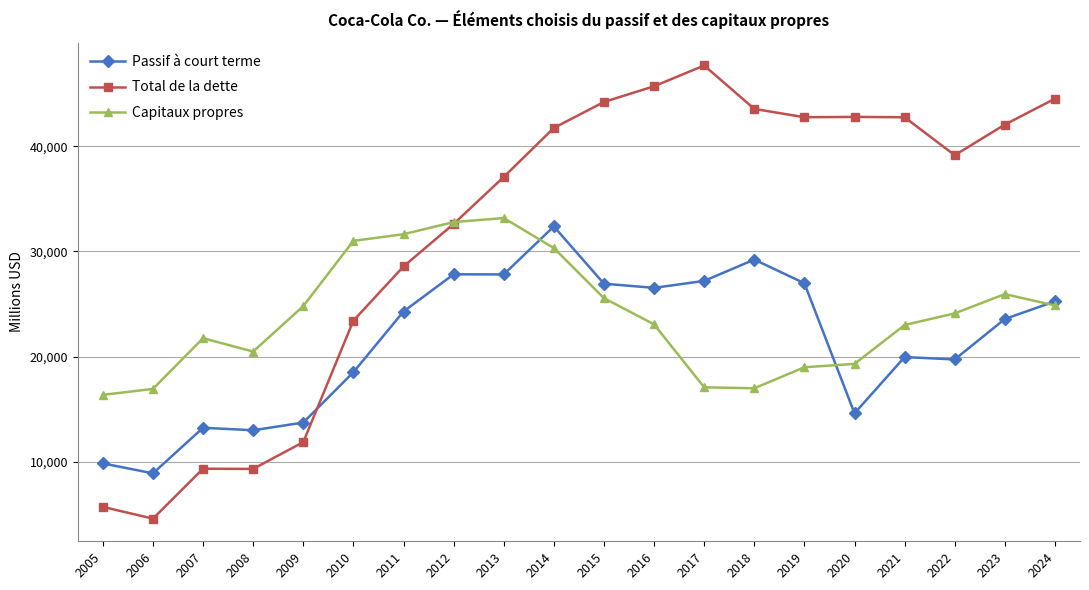

How many distinct data groups are displayed?

3